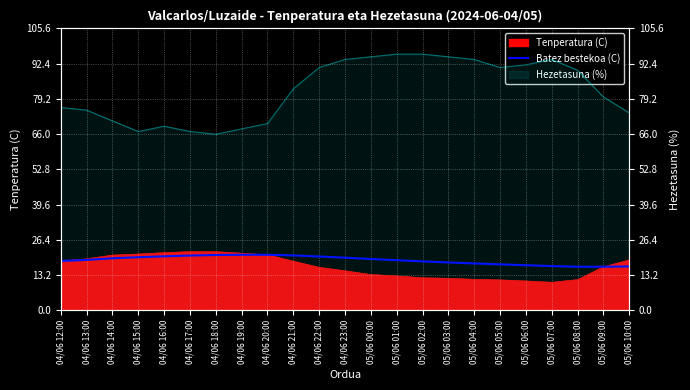

True or false: Batez bestekoa (C) and Hezetasuna (%) intersect in this chart.

False